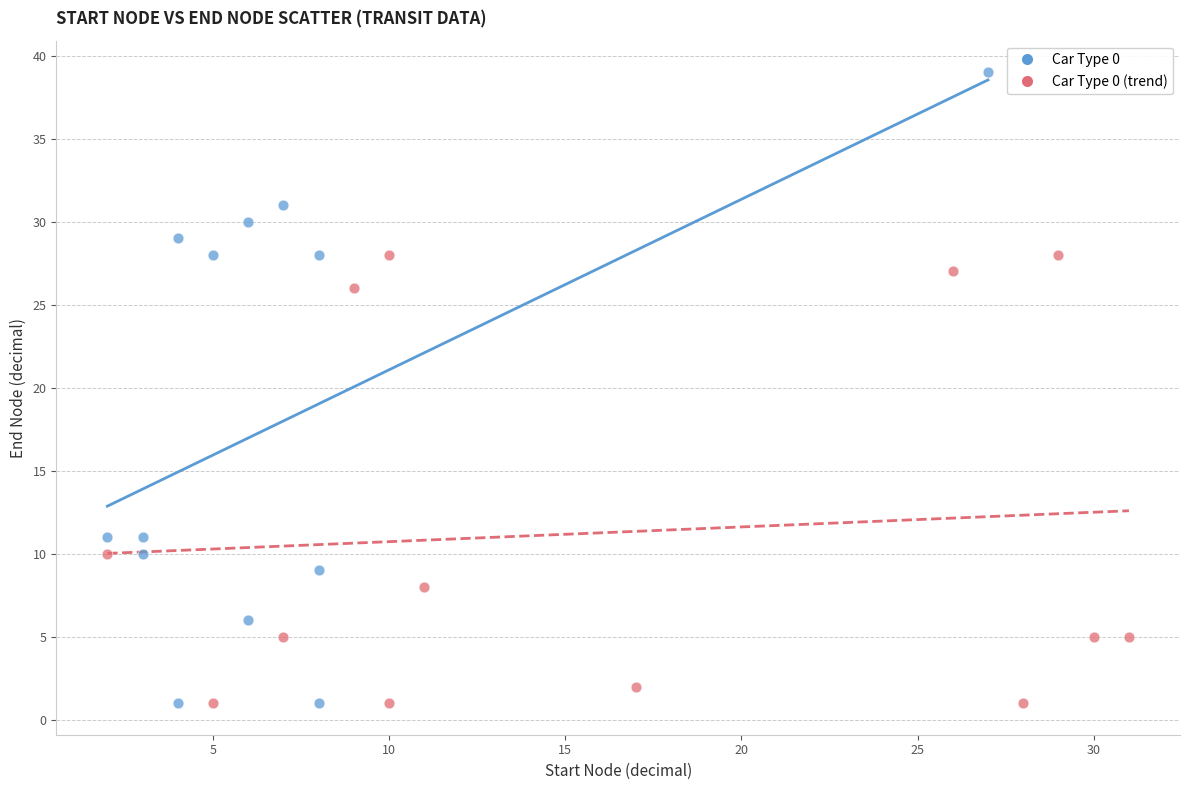

Which series contains the highest Y value?

Car Type 0